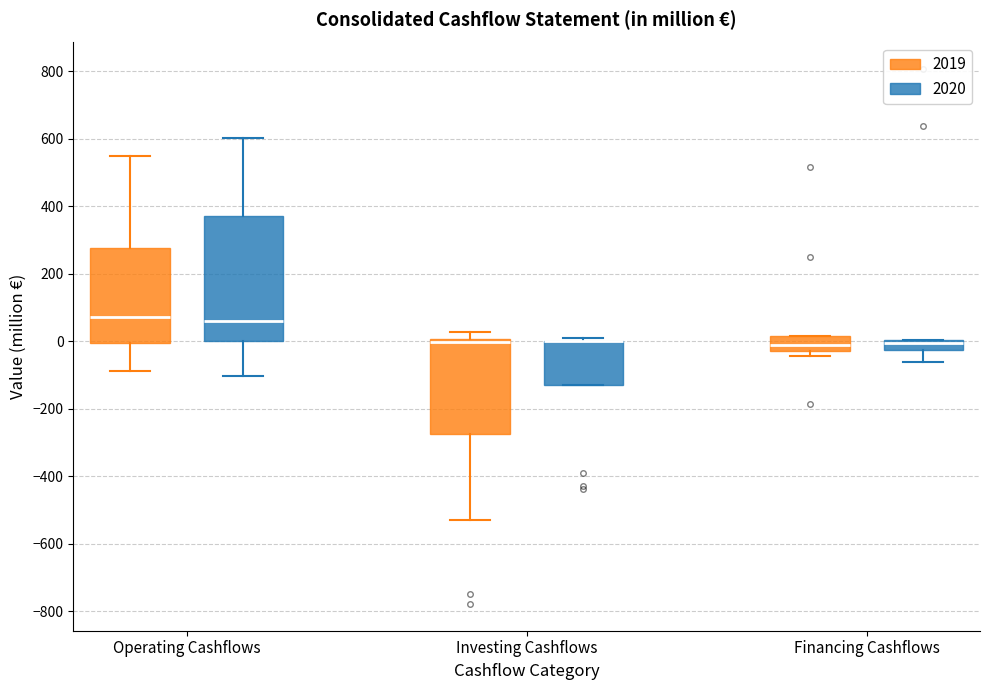

Where is the lower edge of the box for Investing Cashflows (2020) on the y-axis? The values are not printed on the chart, so give them approximately, as read against the axis.

-140